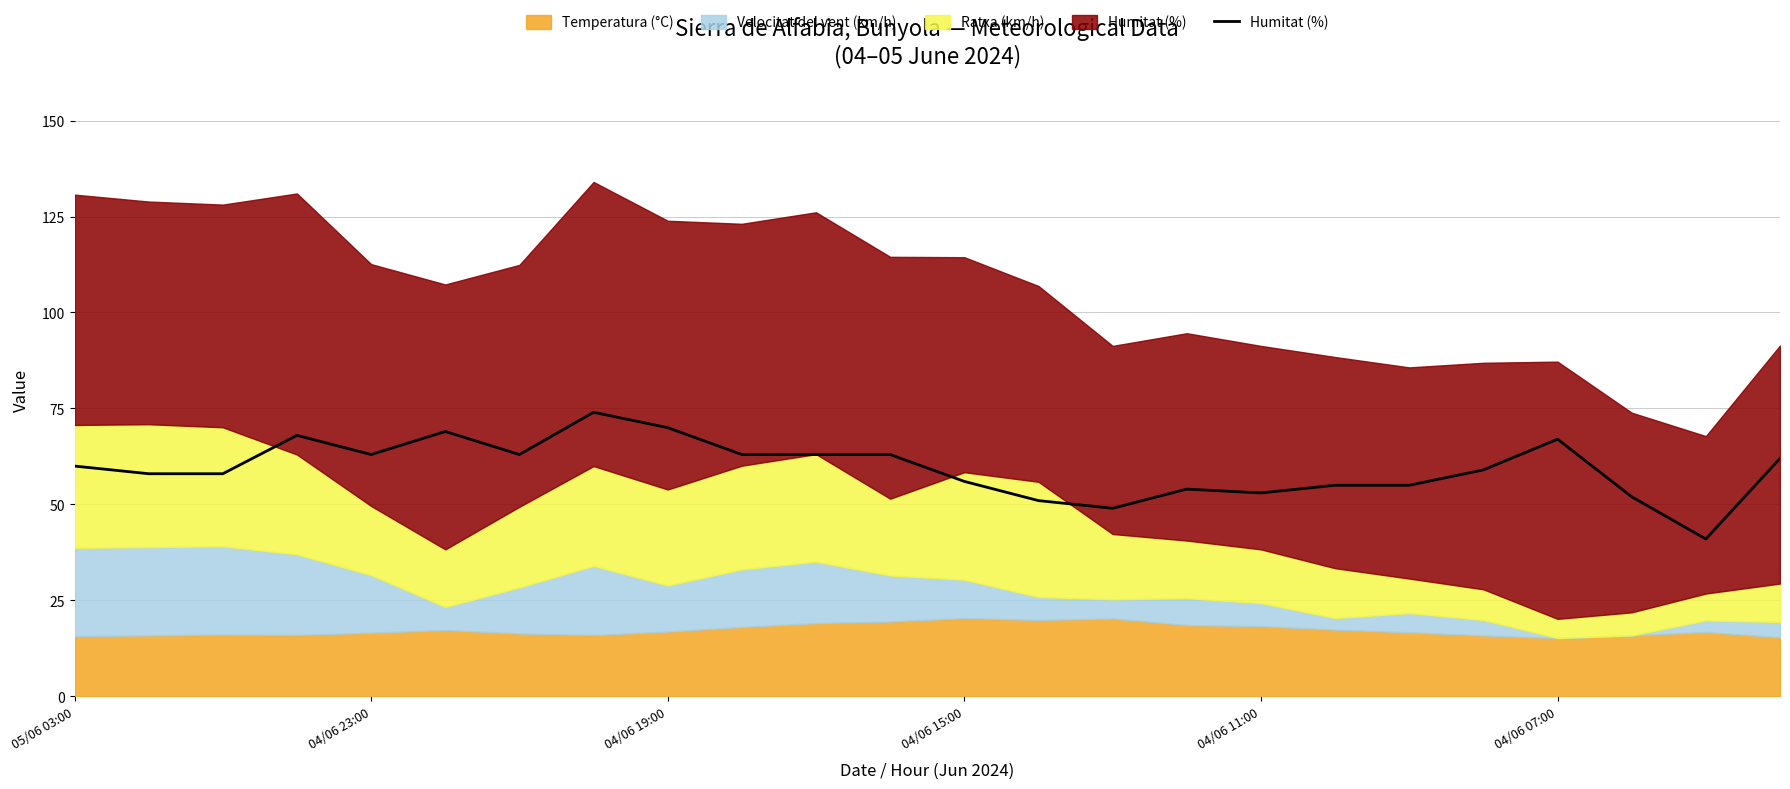

How many interior local peaks (higher than both neighbors) does the data have?

5